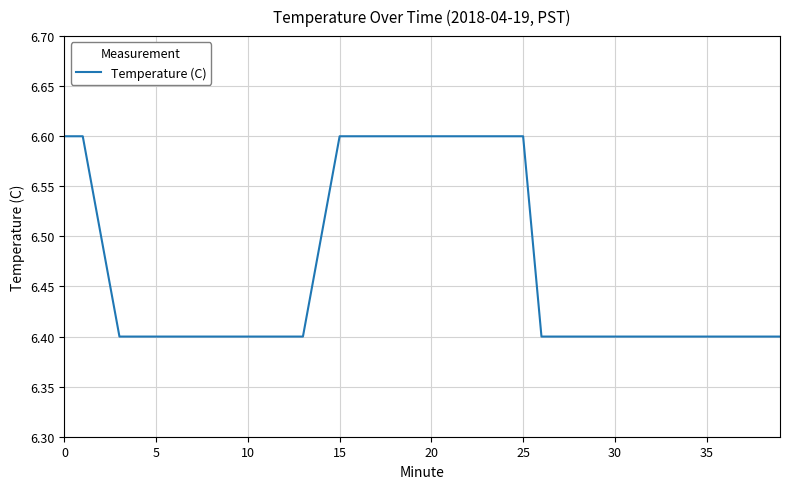

What is the smallest value displayed?

6.4